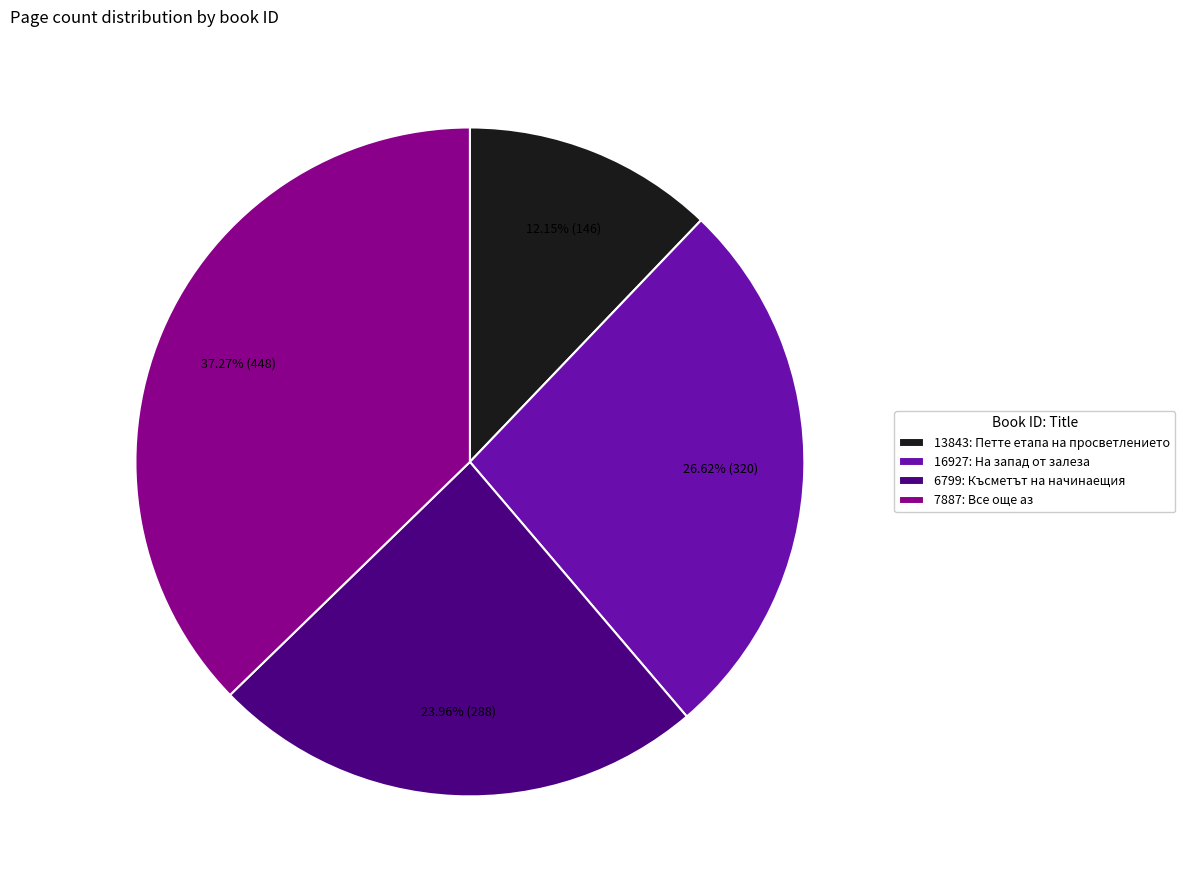

Does 13843 represent more than half of the total?

No